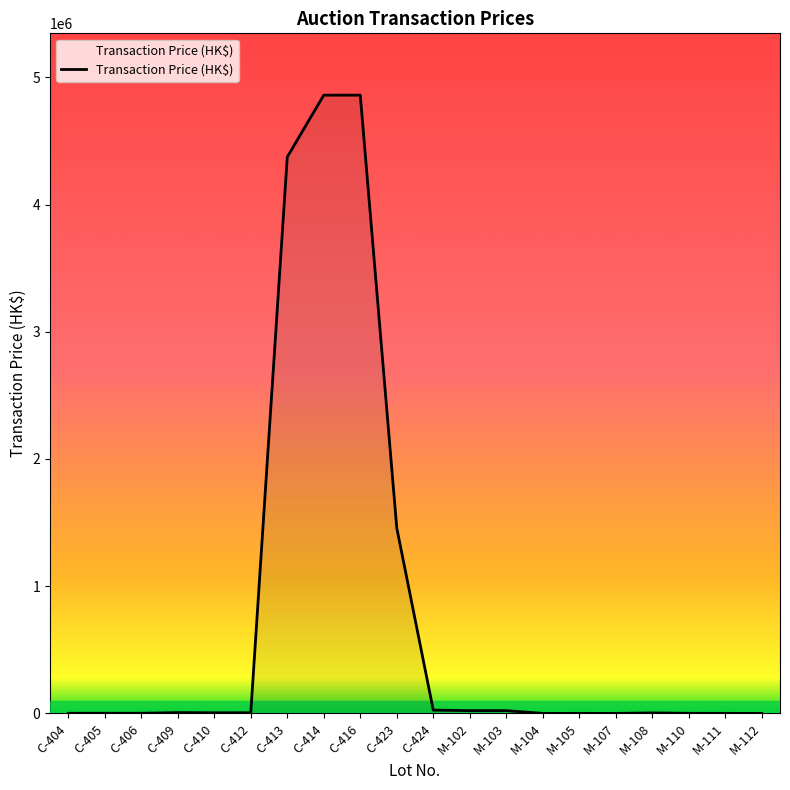

What is the maximum value shown in the chart?

4860000